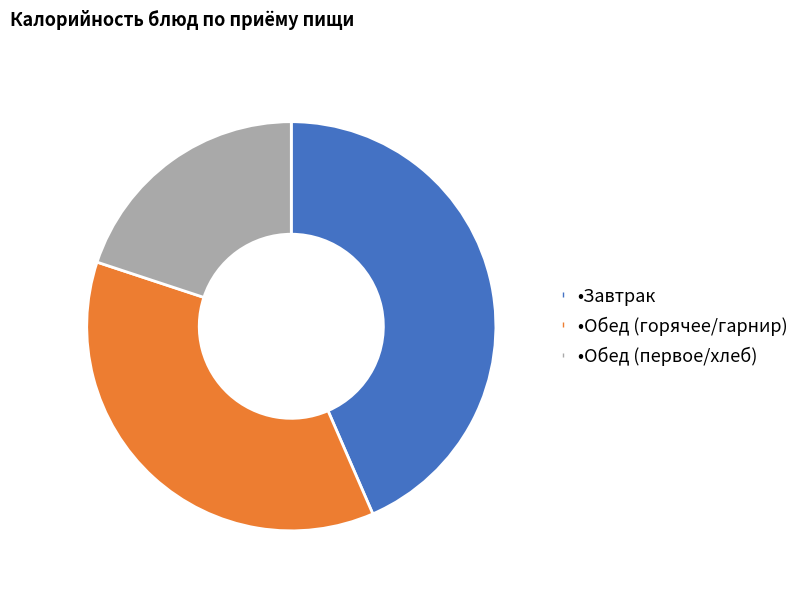

Is there any slice that represents more than half of the pie?

No